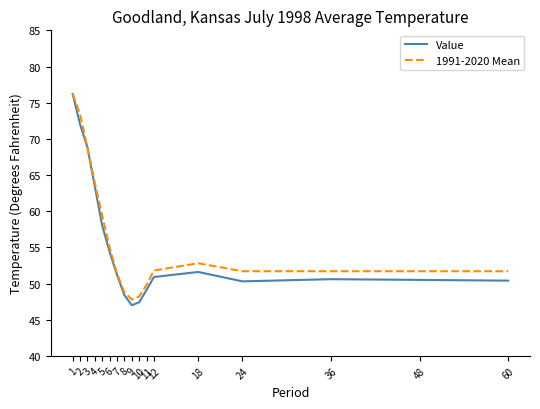

Which series has the largest total across all categories?

1991-2020 Mean